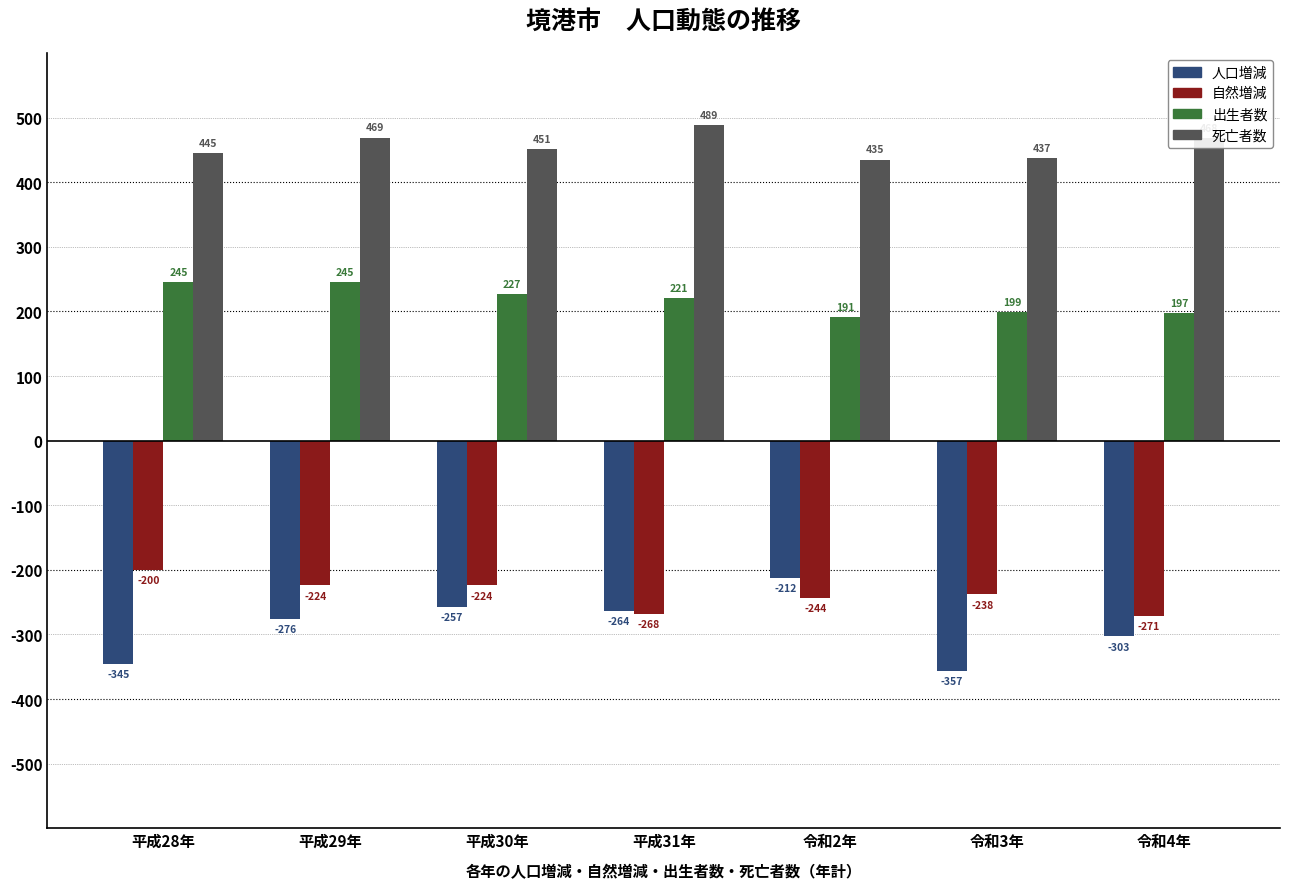

Which series has the largest total across all categories?

死亡者数